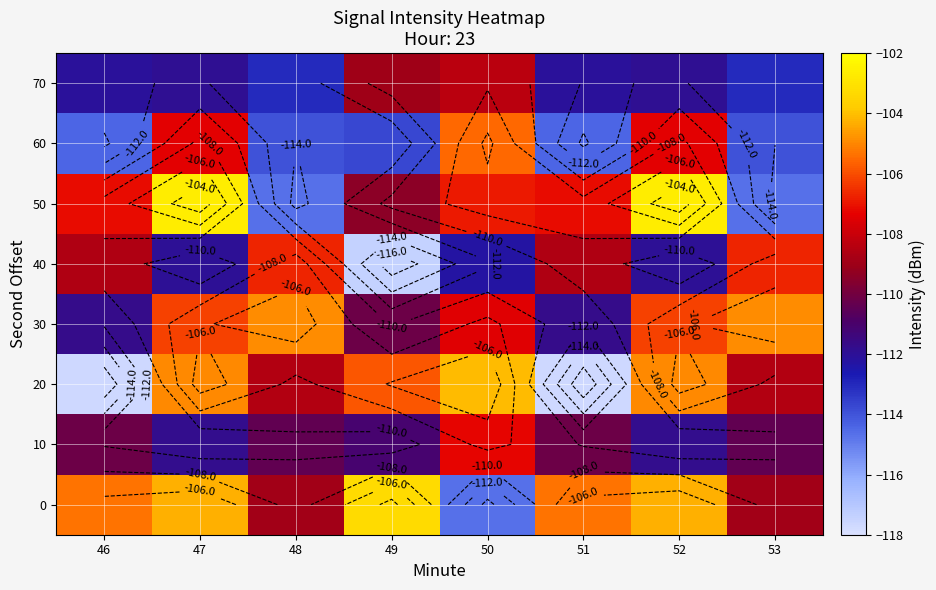

What is the difference between the maximum and minimum values in the 10 series?

4.5